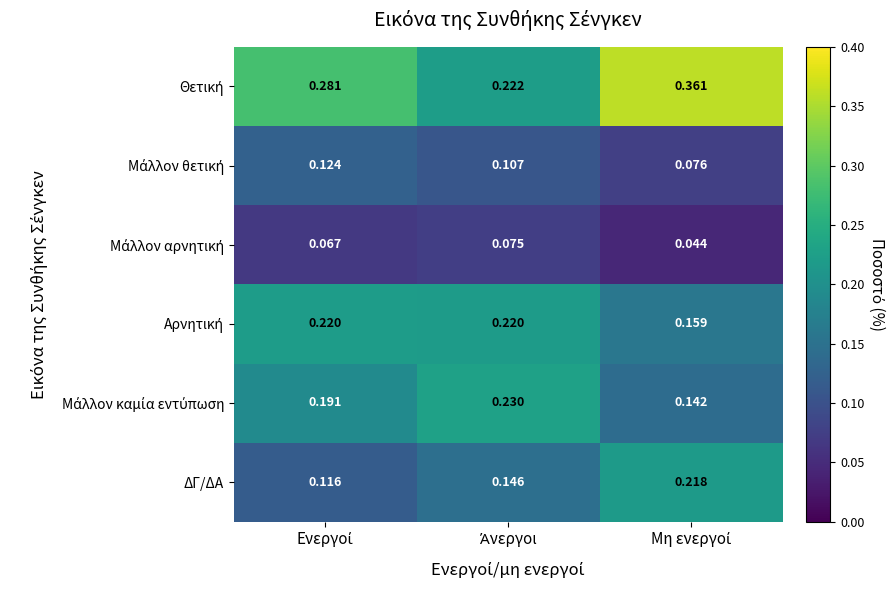

What is the difference between the highest and lowest values at Άνεργοι?

0.2